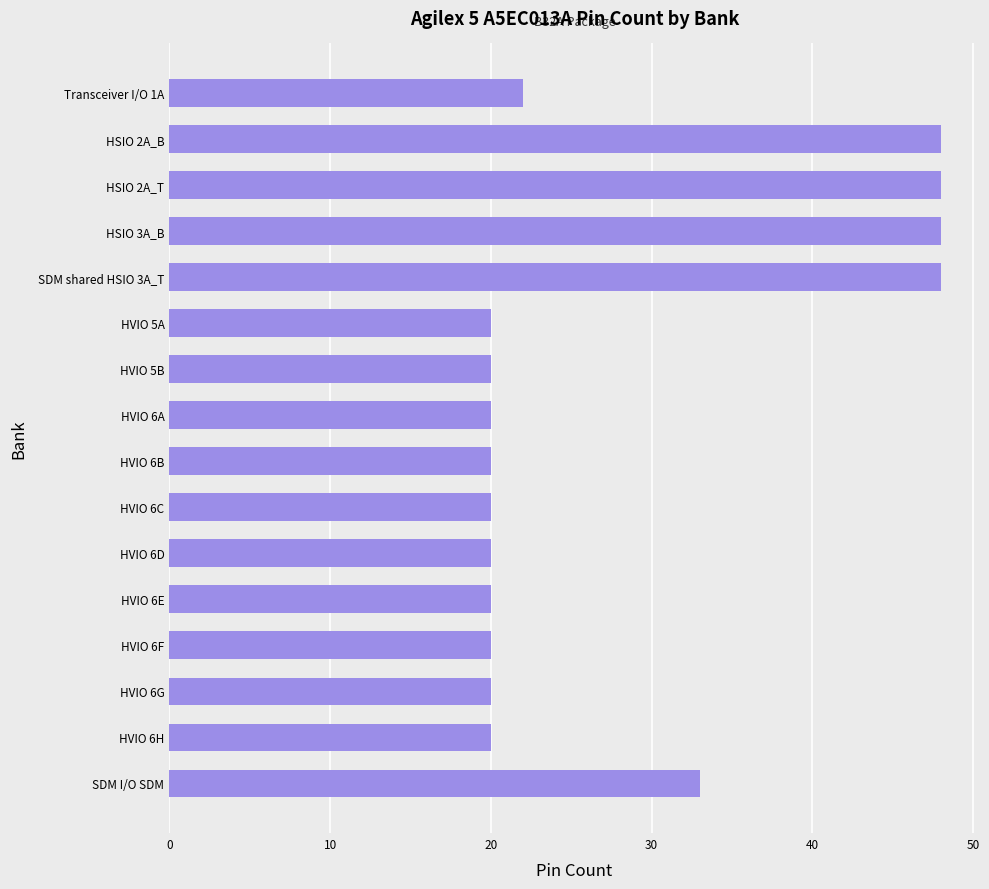

Reading top to bottom, what are all the values shown in this chart?

22	48	48	48	48	20	20	20	20	20	20	20	20	20	20	33